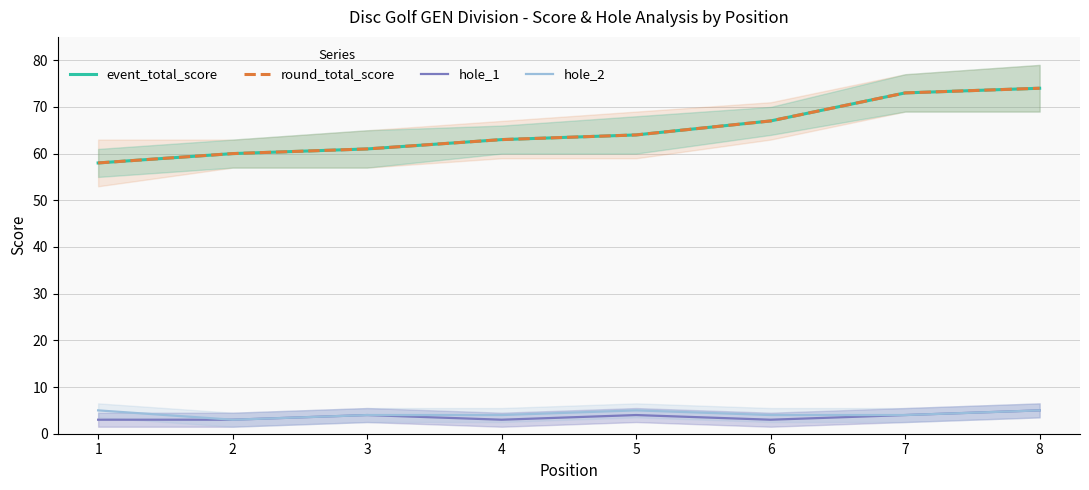

The round_total_score series shows 61 at 3. True or false?

True